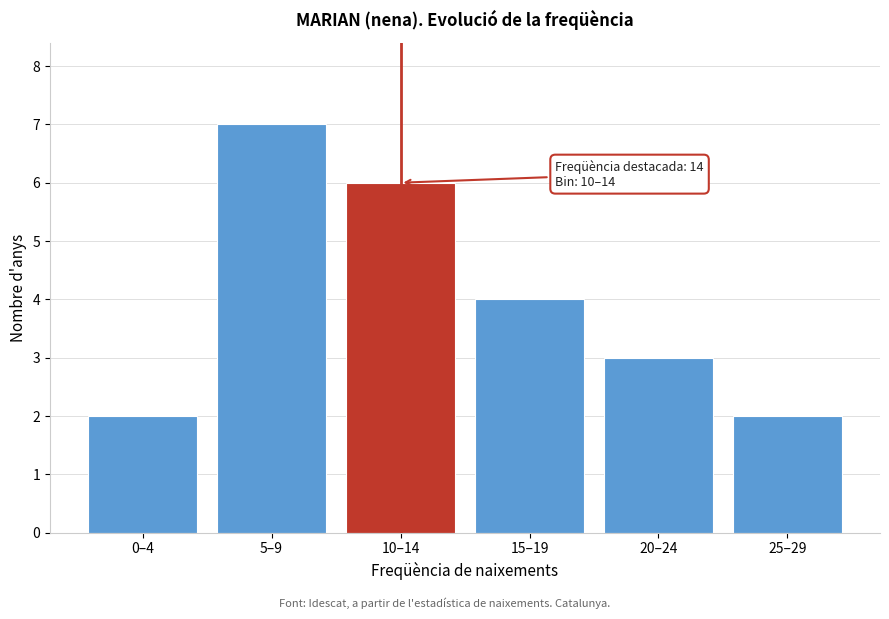

Reading left to right, list all the values displayed in this chart.

0–4=2	5–9=7	10–14=6	15–19=4	20–24=3	25–29=2